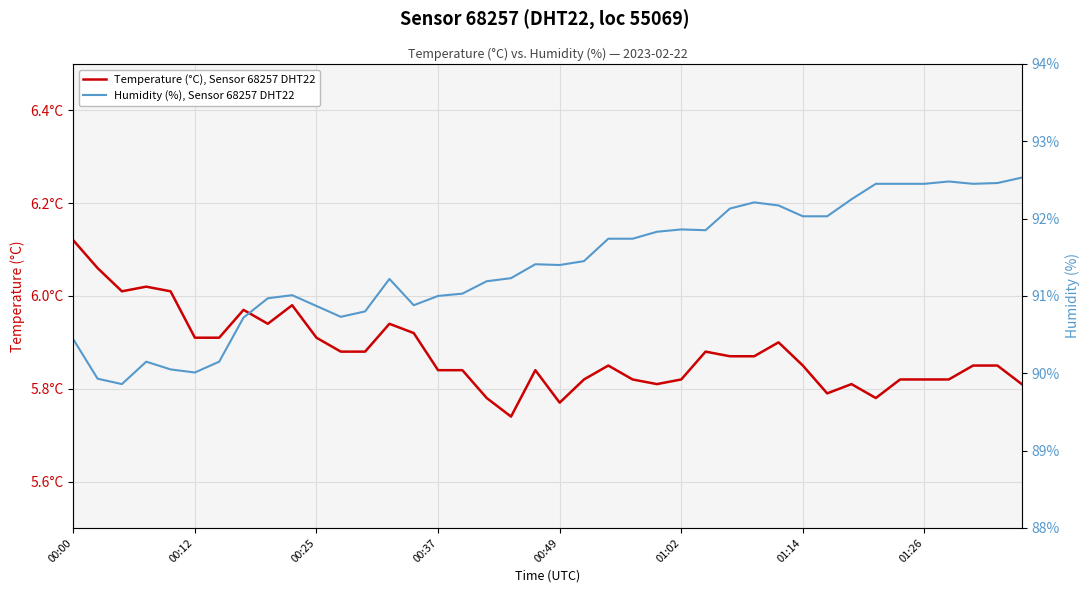

How many lines are shown in the chart?

2